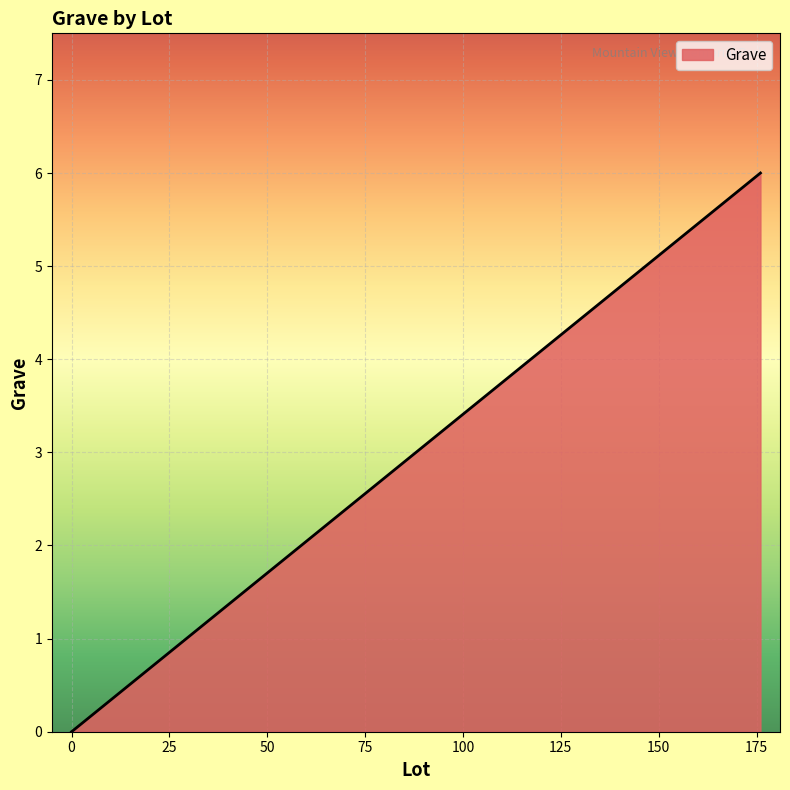

True or false: the data has more than 2 interior local peaks.

False